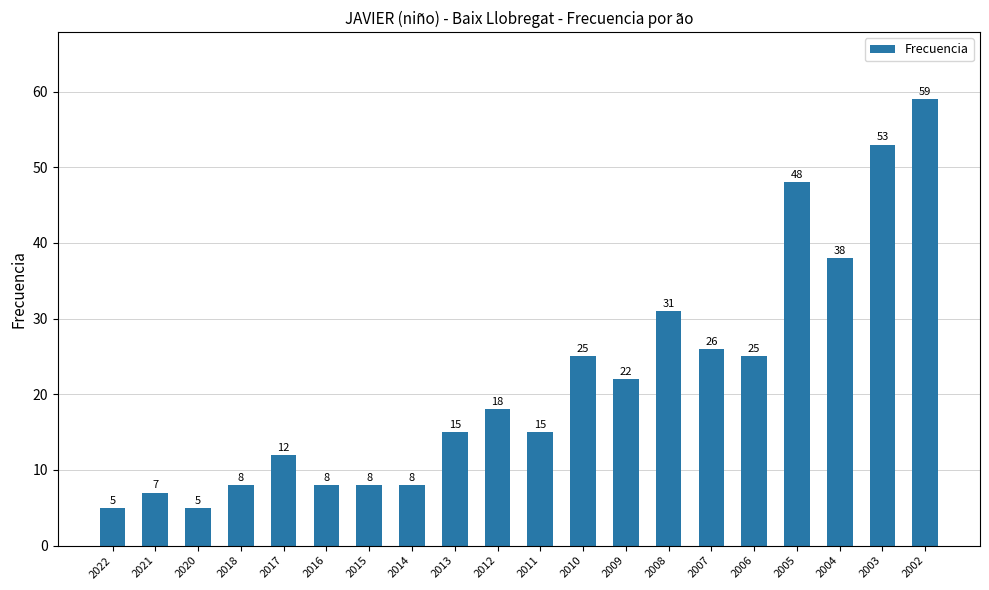

What is the sum of all values?

436